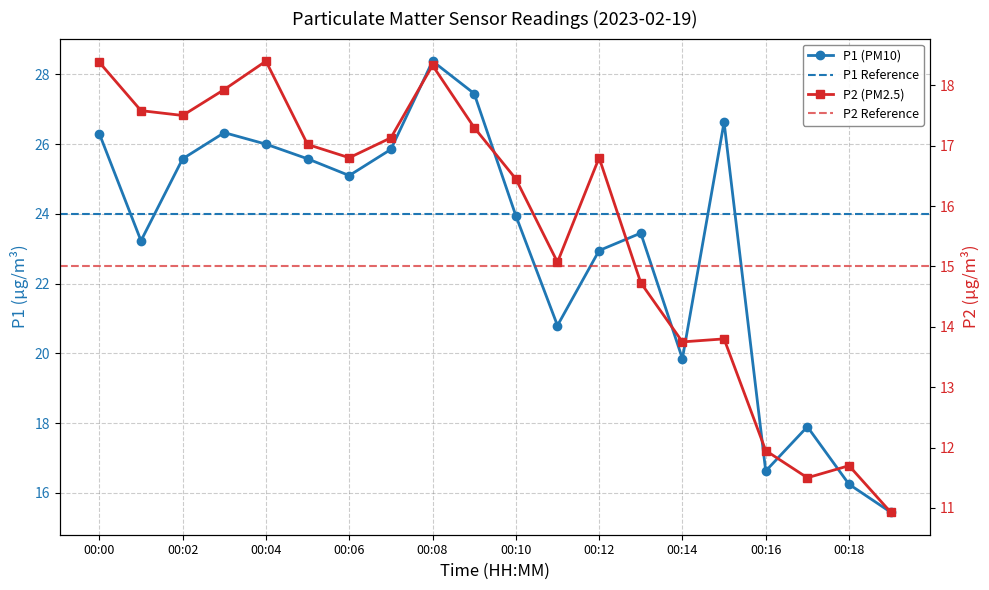

True or false: P2 and P1 cross at least once.

False